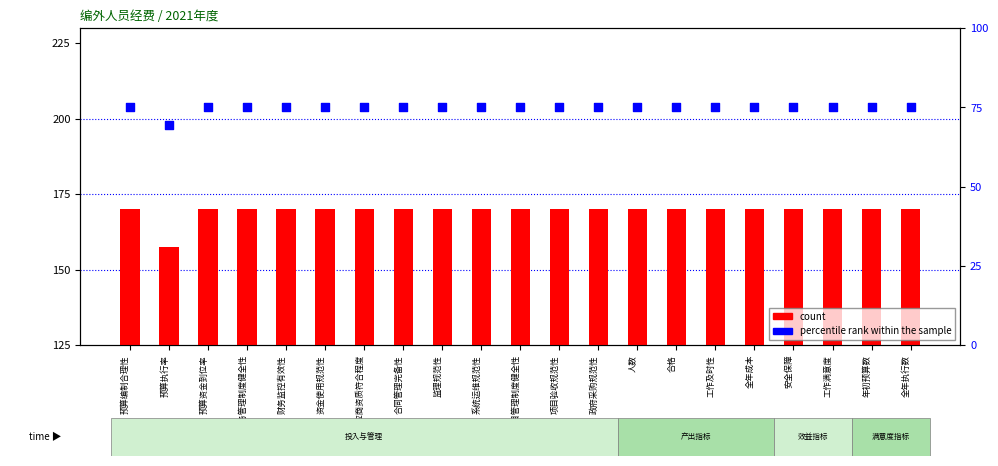

What is the total value across all series at 人数?

245.0